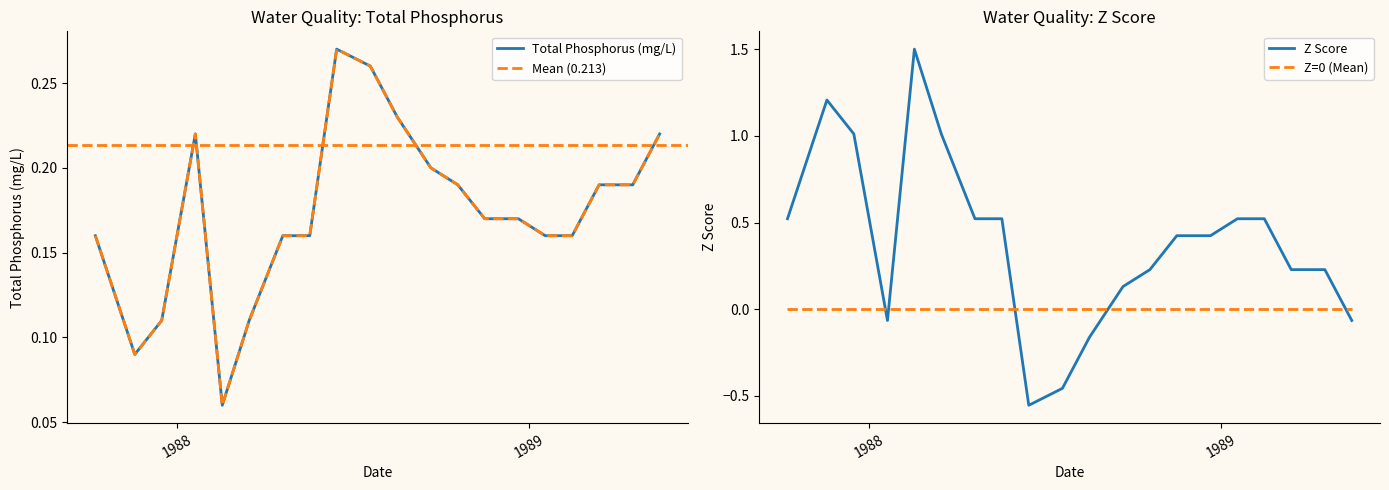

What is the value of the Mean (0.213) point at the 16th from the left?

0.2